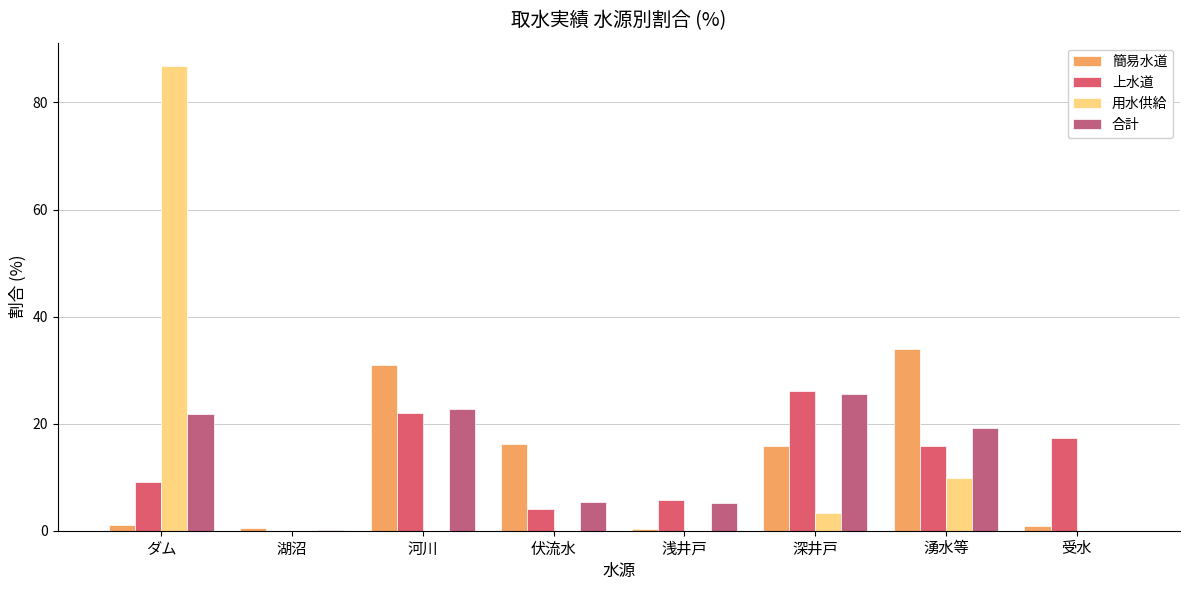

What is the maximum value shown in the chart?

86.8